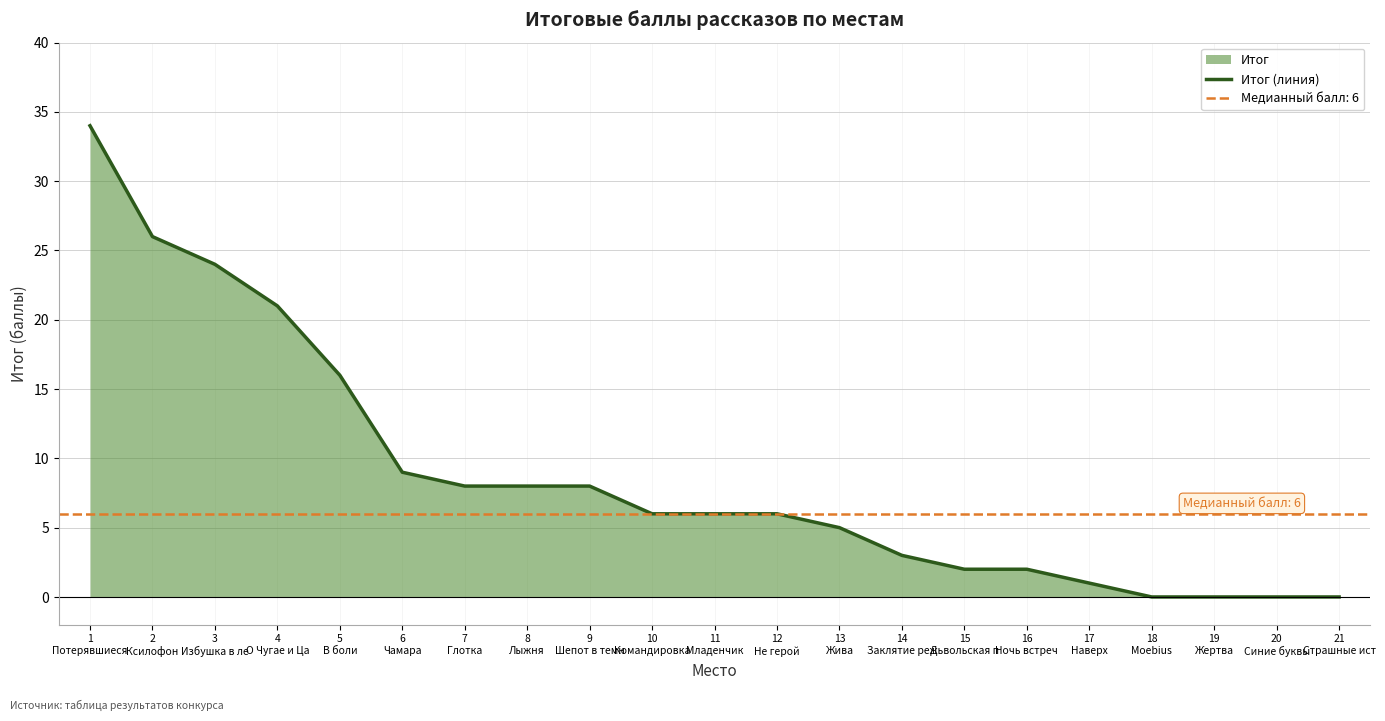

Reading left to right, what are all the values shown in this chart?

34	26	24	21	16	9	8	8	8	6	6	6	5	3	2	2	1	0	0	0	0